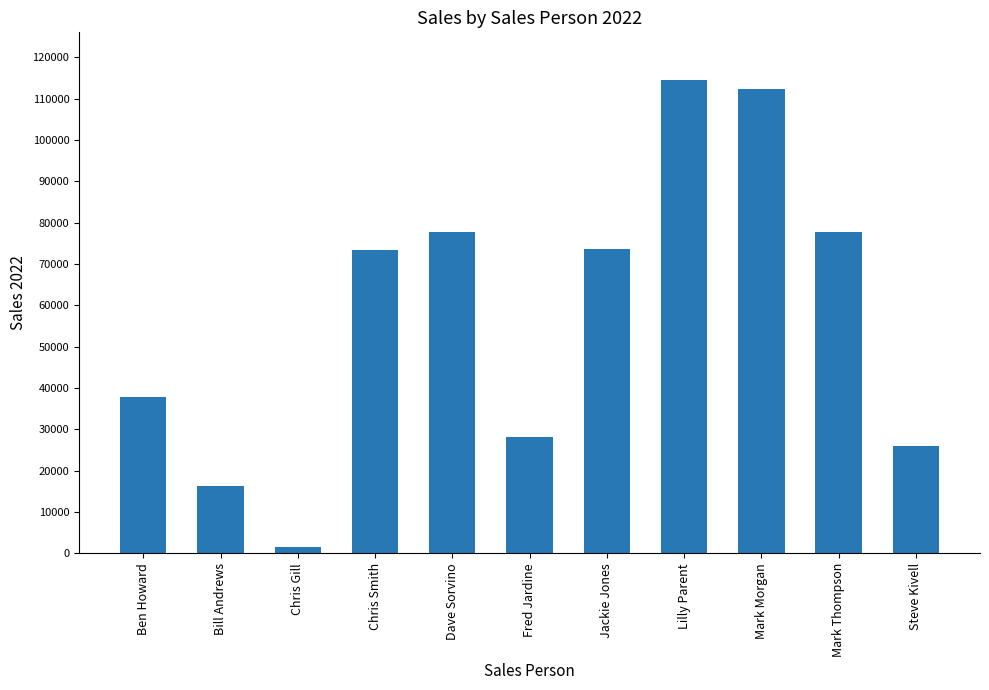

What is the greatest value displayed?

114600